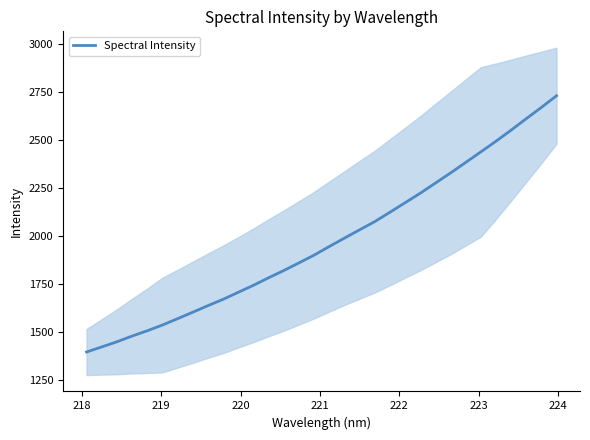

True or false: the data has more than 2 interior local peaks.

False